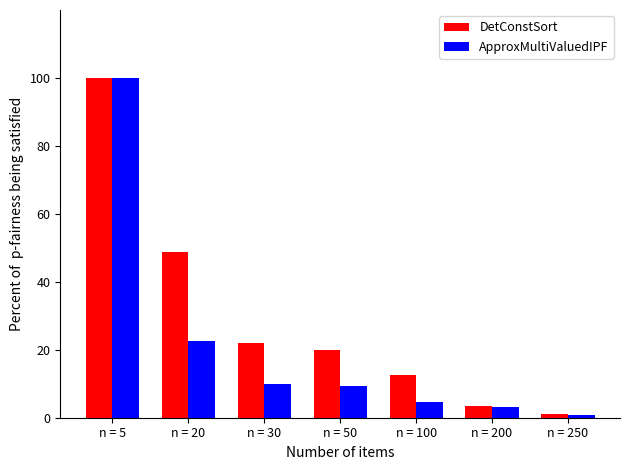

Are the bars grouped side by side (vs. stacked)?

Yes